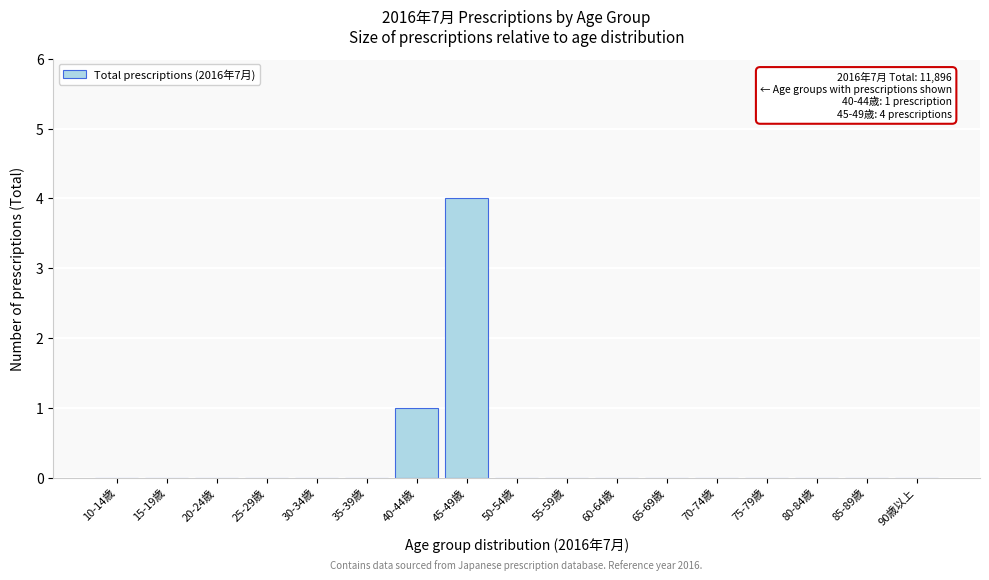

Reading left to right, extract all data points from this chart.

10-14歳=0	15-19歳=0	20-24歳=0	25-29歳=0	30-34歳=0	35-39歳=0	40-44歳=1	45-49歳=4	50-54歳=0	55-59歳=0	60-64歳=0	65-69歳=0	70-74歳=0	75-79歳=0	80-84歳=0	85-89歳=0	90歳以上=0